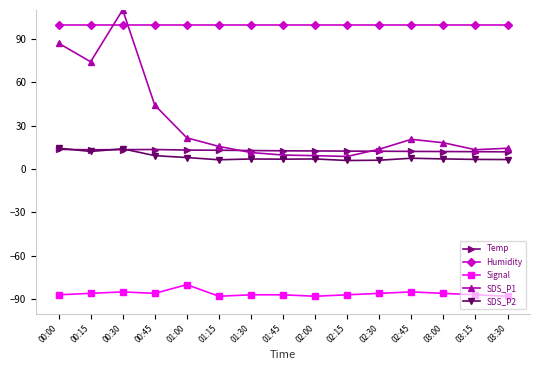

What is the smallest value displayed?

-88.0